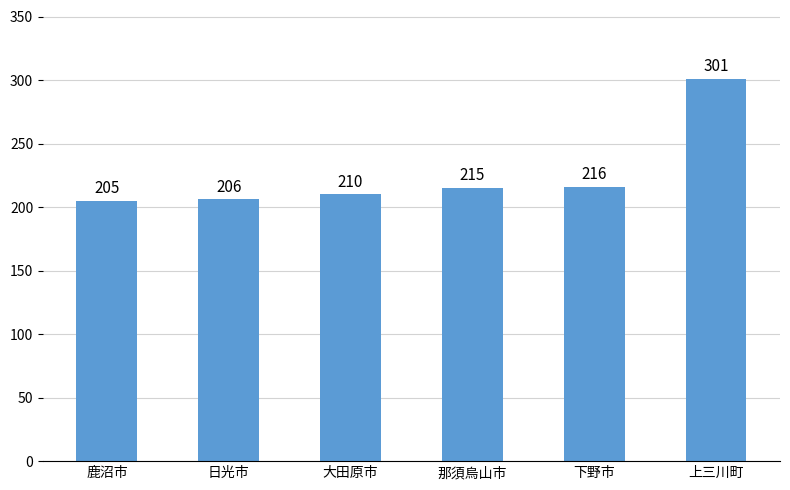

Reading left to right, transcribe all the data shown in this chart.

205	206	210	215	216	301